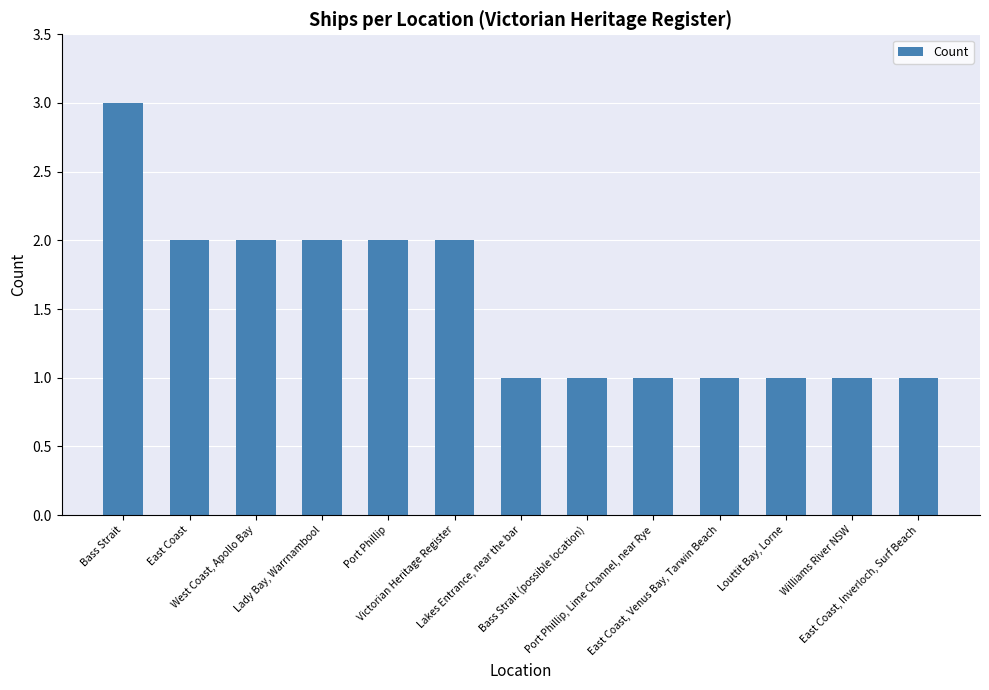

Between East Coast and East Coast, Inverloch, Surf Beach, which is larger?

East Coast